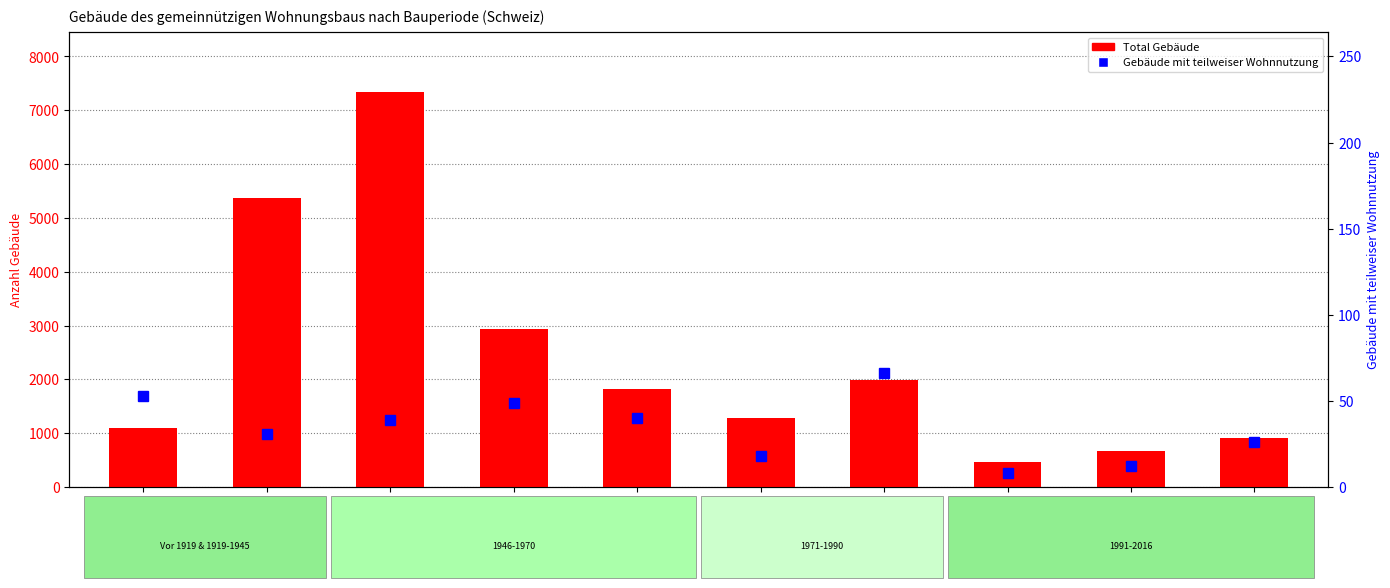

At which category does the chart reach its minimum across all series?

2001-2005